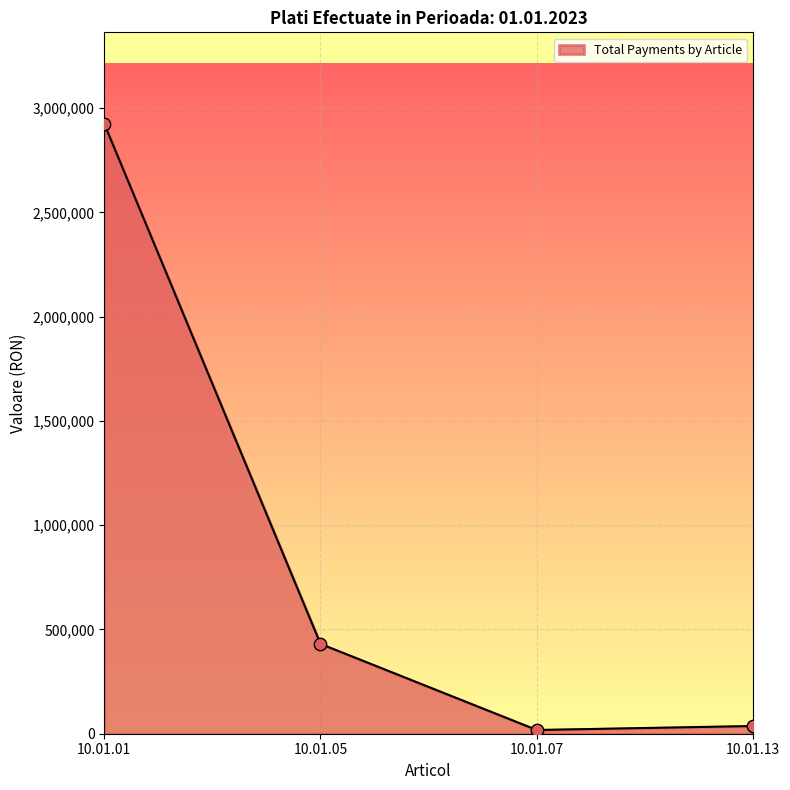

Which has a higher value, 10.01.01 or 10.01.07?

10.01.01